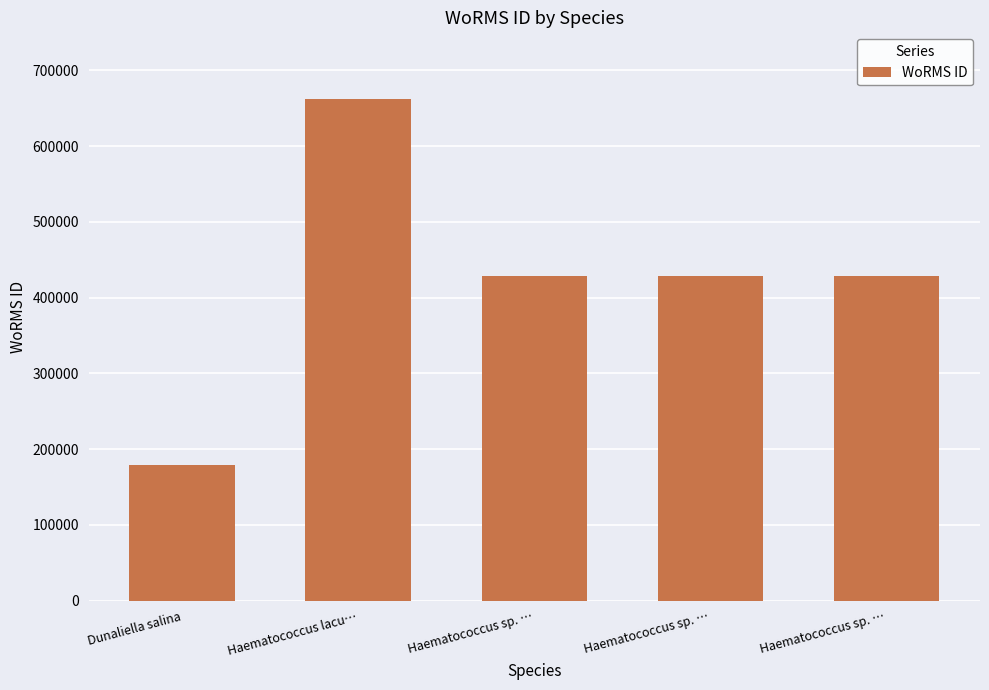

Count the number of data series in this chart.

1